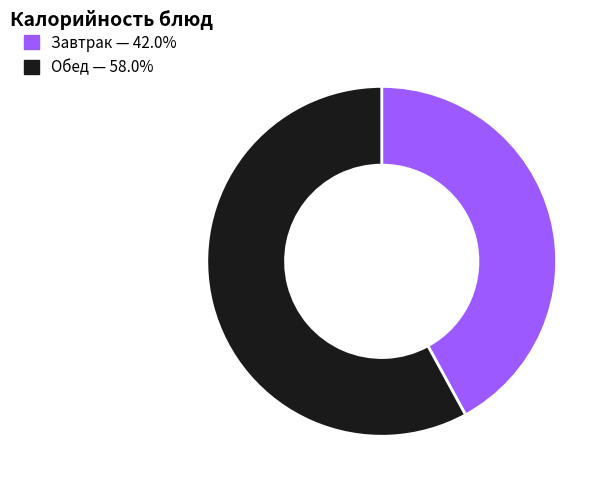

Does any single category account for the majority?

Yes